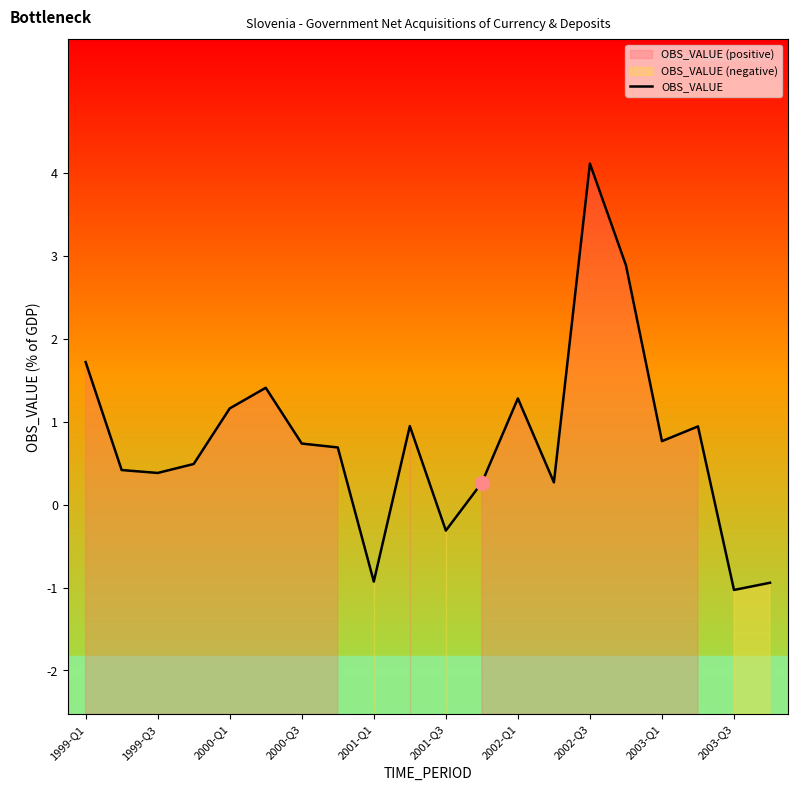

What is the minimum value shown in the chart?

-1.0